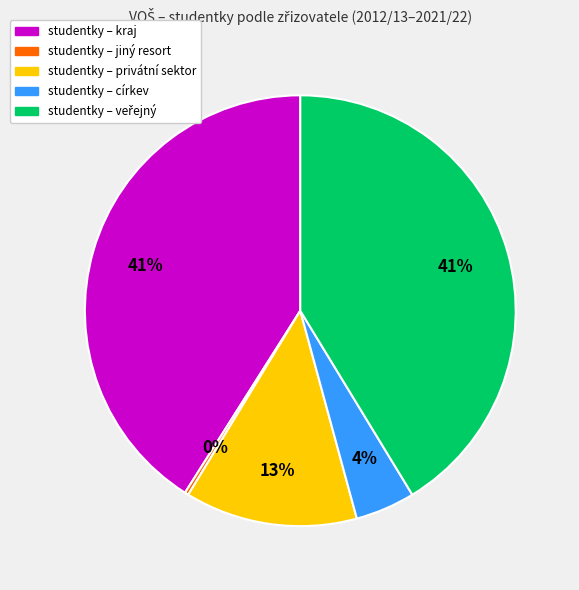

Does any single category account for the majority?

No